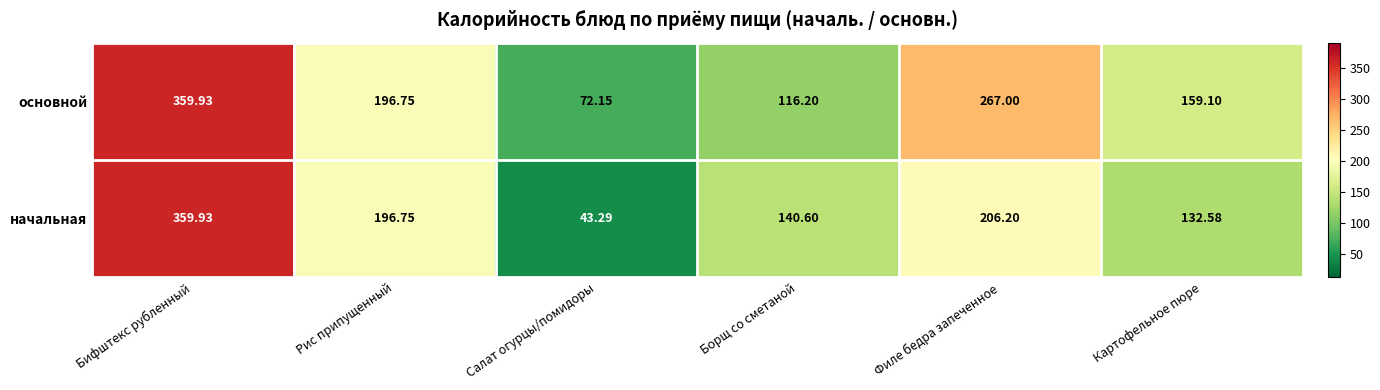

Rank the series at Филе бедра запеченное from lowest to highest value.

начальная, основной